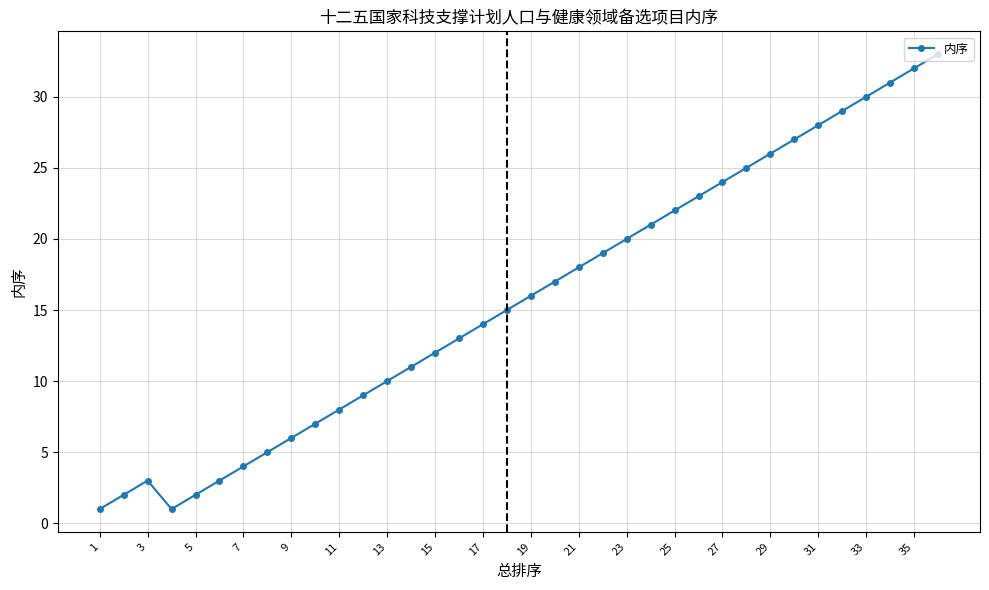

What is the greatest value displayed?

33